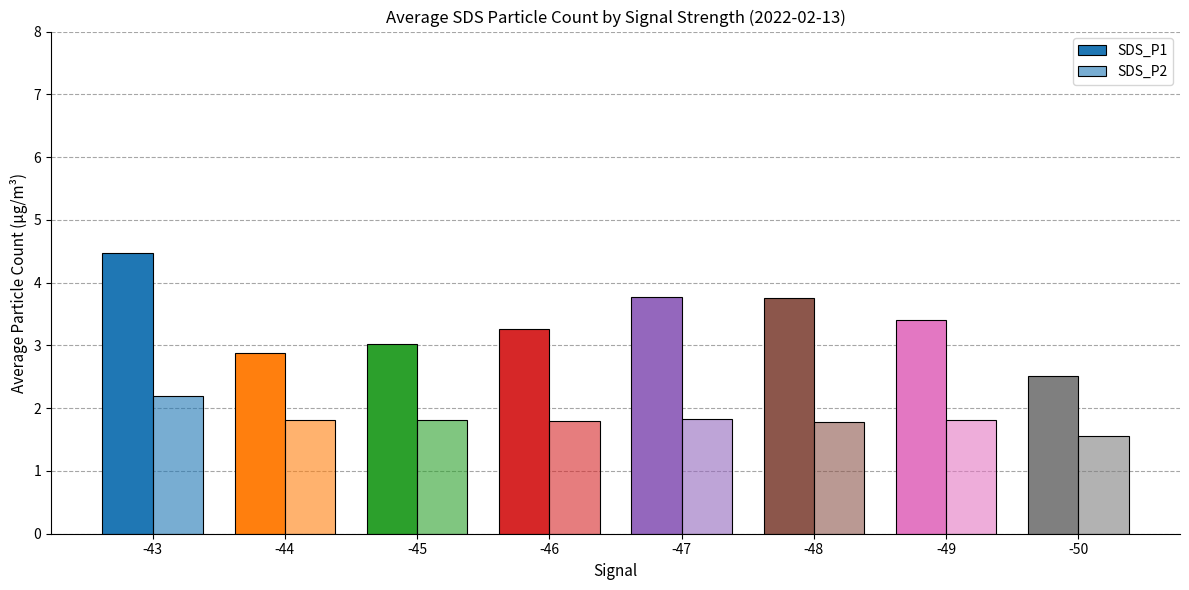

How many data points does each series have?

8